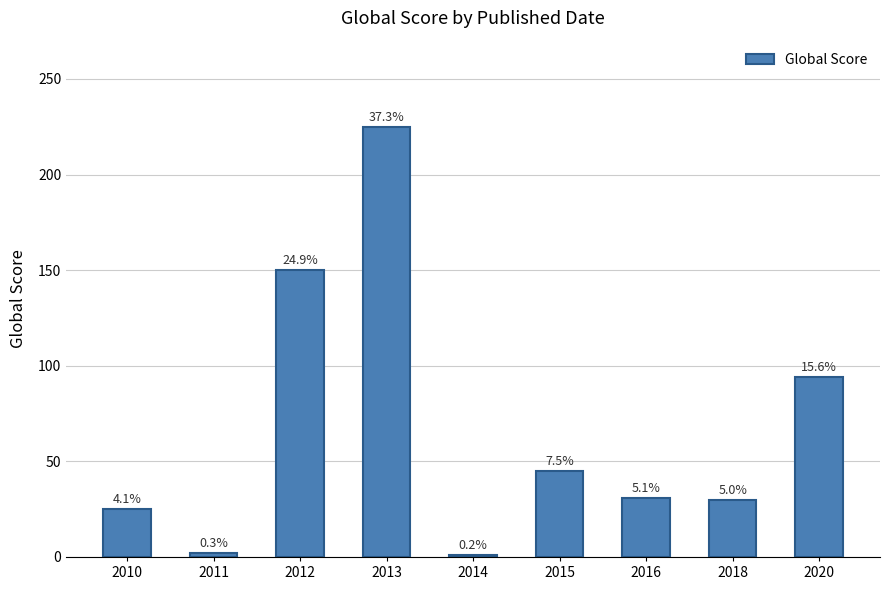

How many bars are there in total?

9